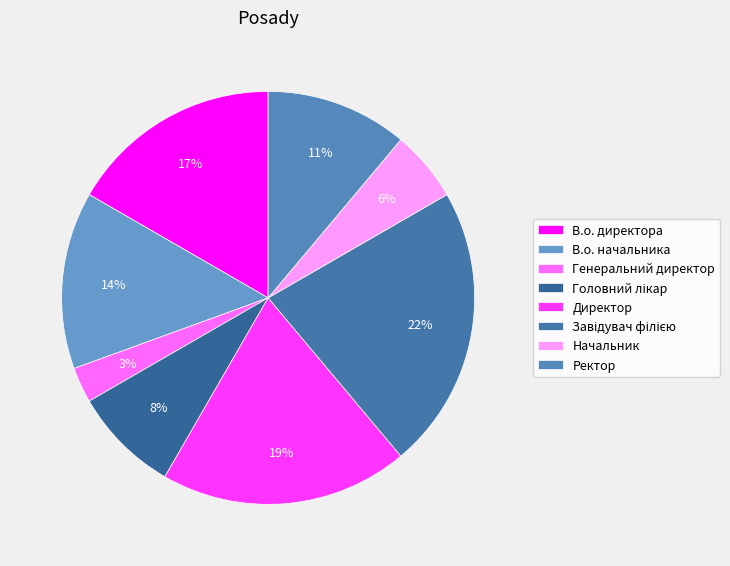

Which category has the smallest portion of the pie?

Генеральний директор